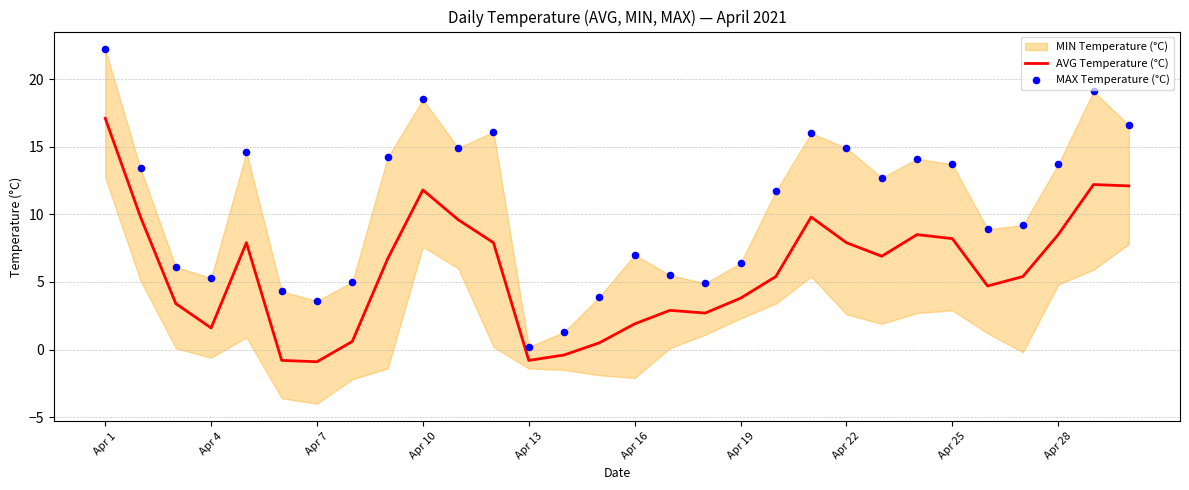

Which series contains the lowest Y value?

AVG Temperature (°C)